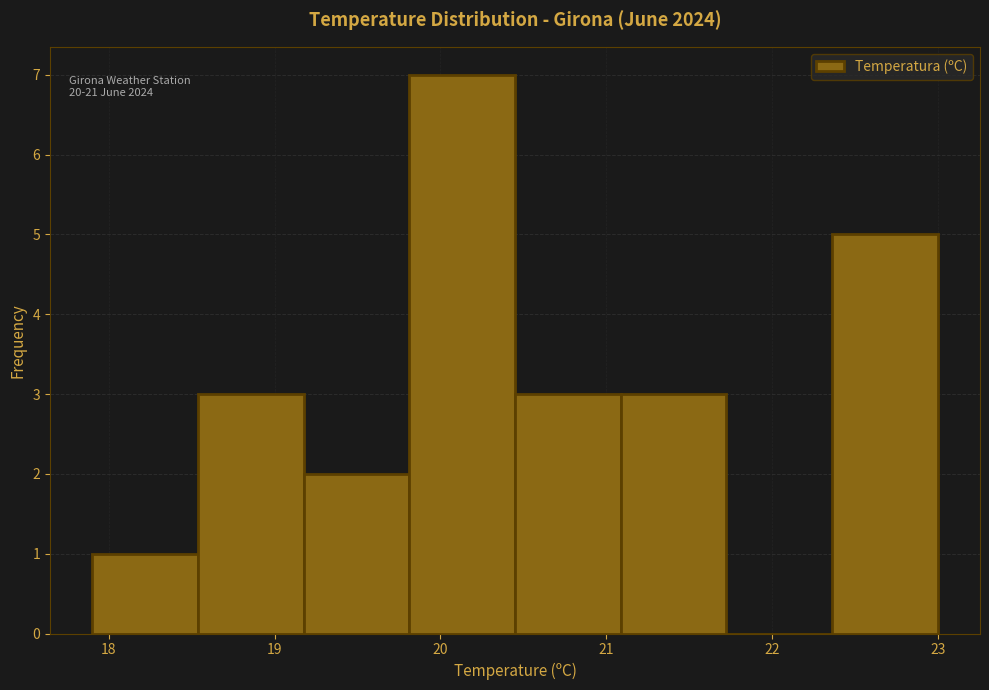

Over which range of the x-axis is the bar tallest?

19.8 to 20.5